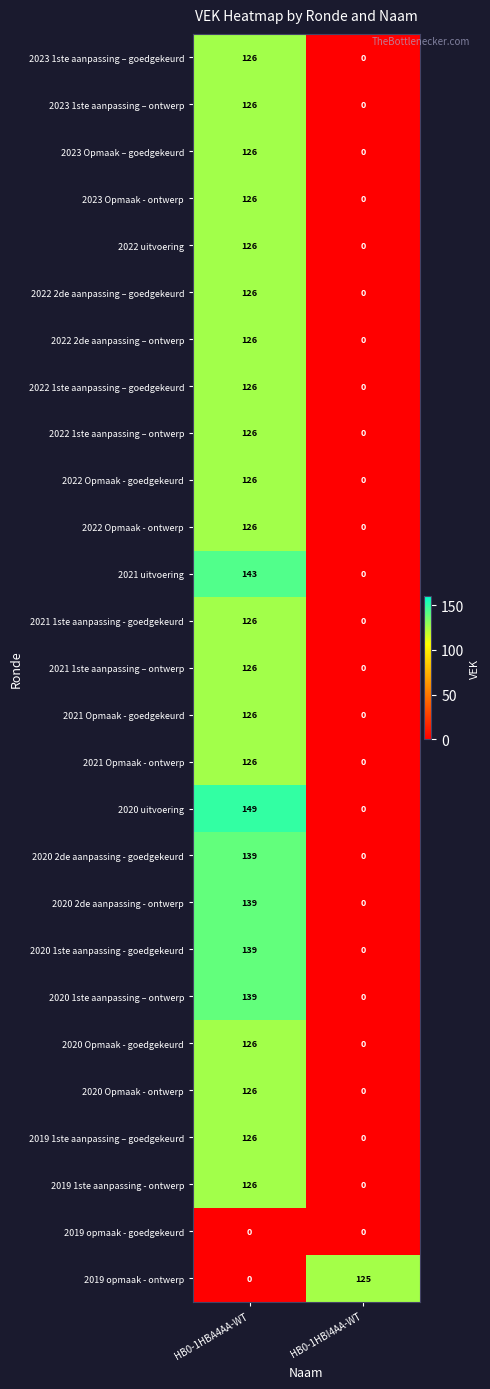

Is it true that 2022 1ste aanpassing – goedgekeurd equals 0 at HB0-1HBI4AA-WT?

True